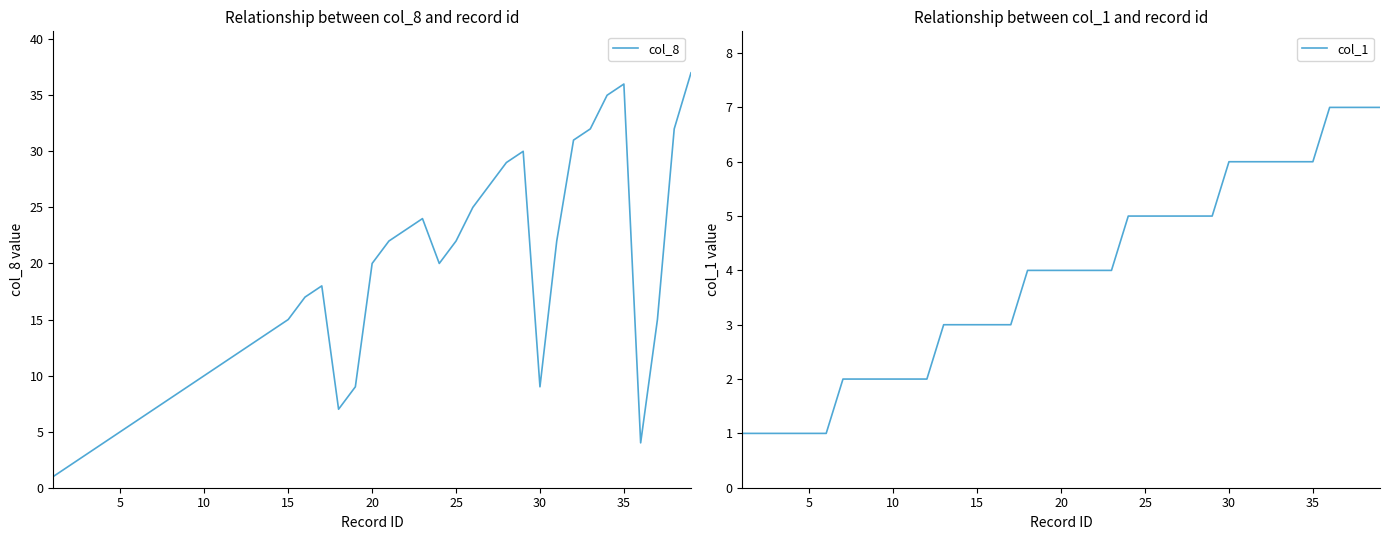

What is the difference between the maximum and minimum values in the col_8 series?

36